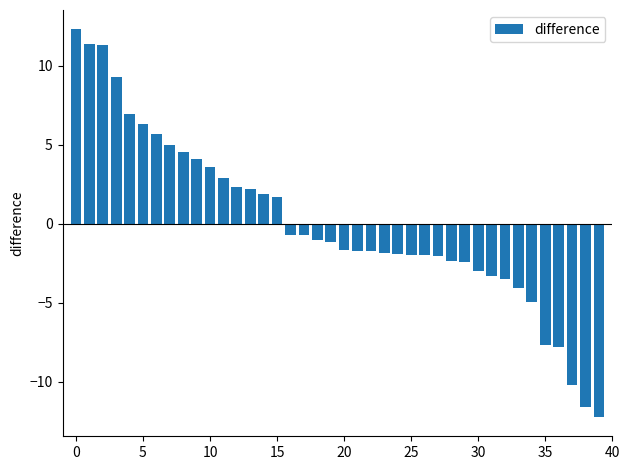

What is the value of the 6th bar from the left?

6.3